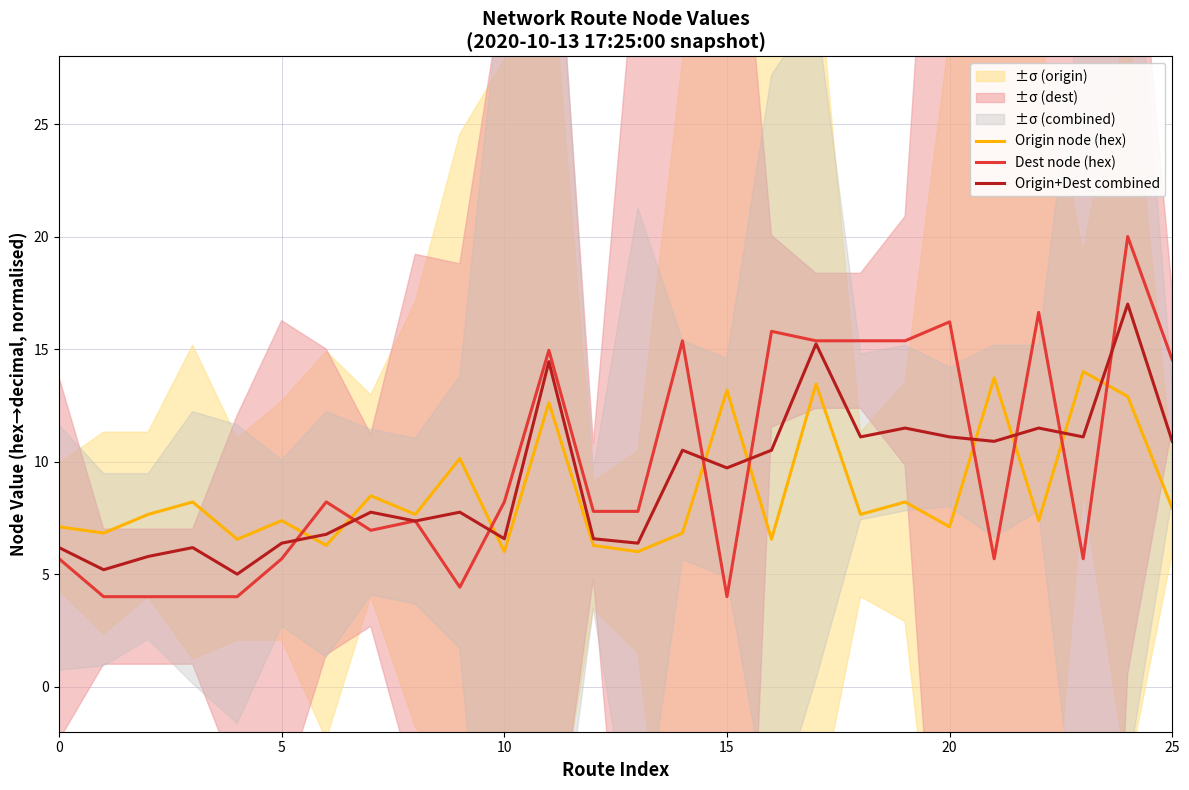

Is it true that Dest node (hex) equals 4.8 at 17?

False